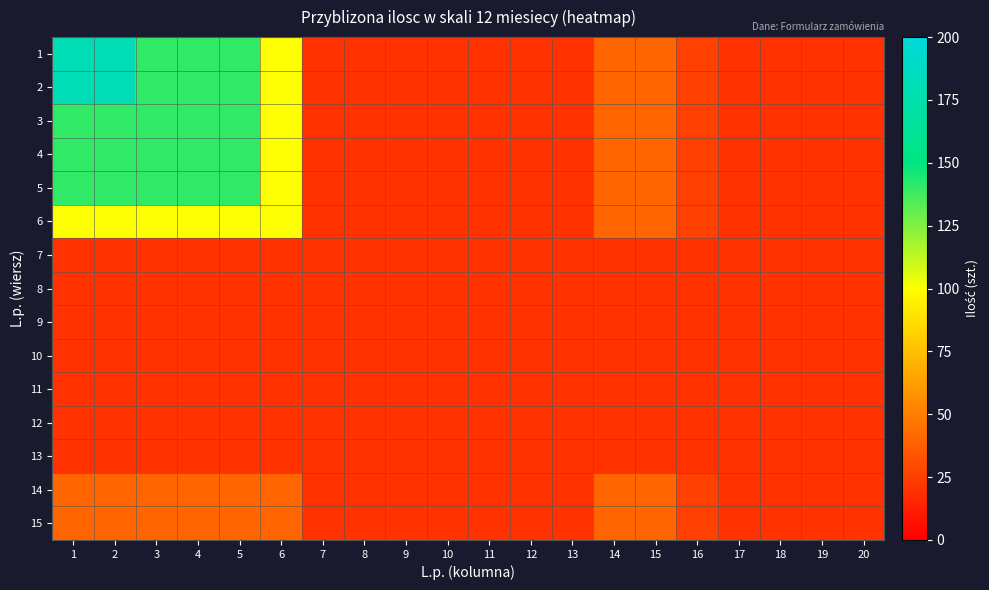

Which series changed the most between 7 and 16?

1